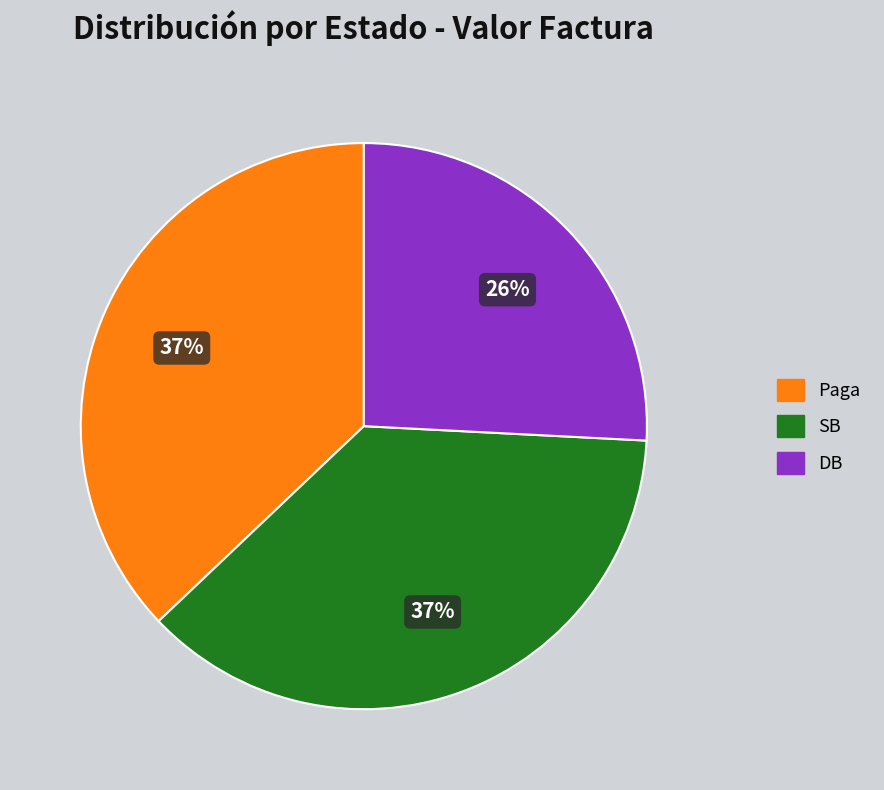

Approximately how many times larger is the value at DB compared to Paga?

0.7